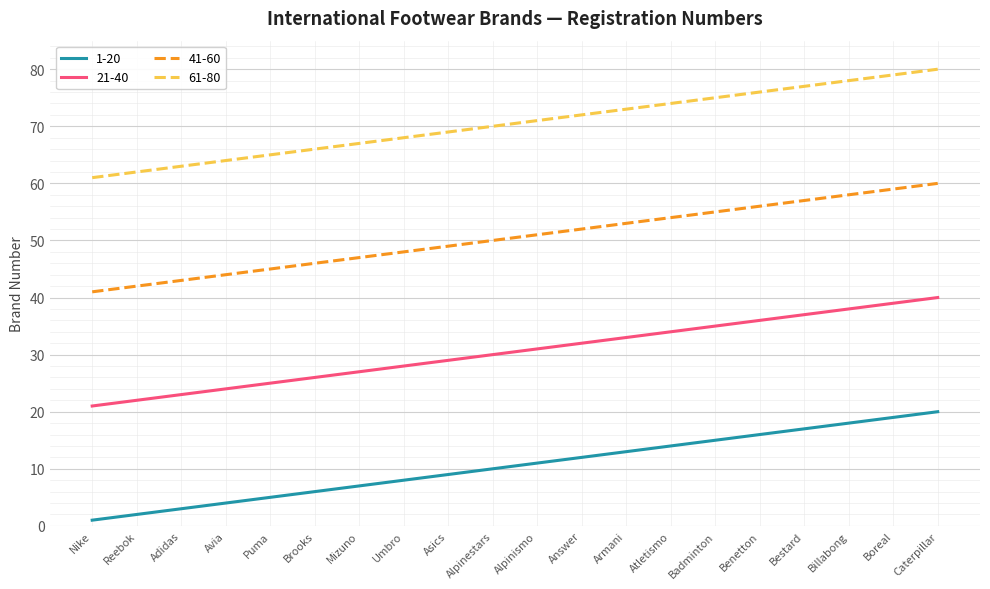

Which category has the lowest value in the 21-40 series?

Nike